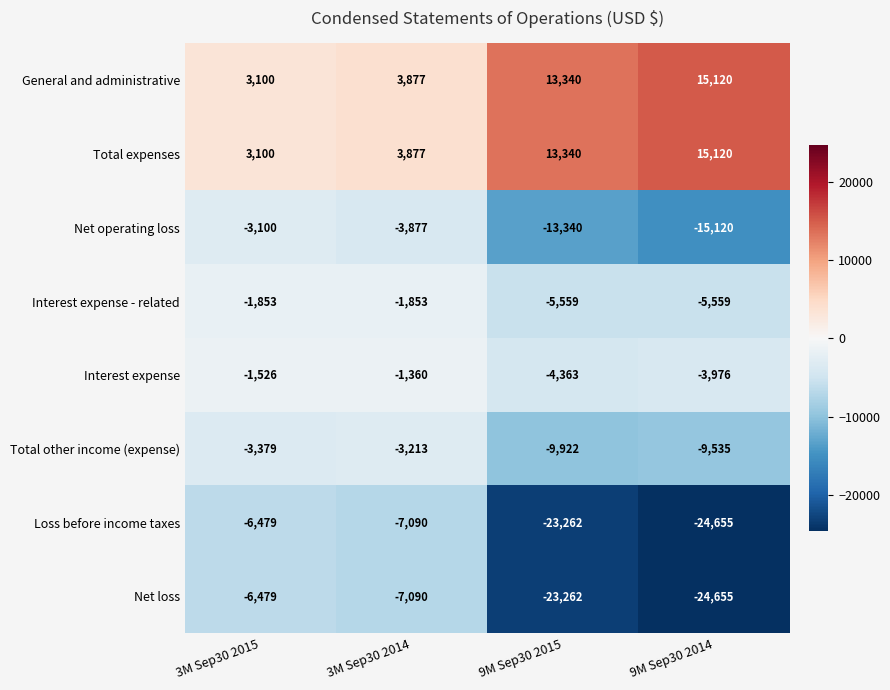

How many distinct data groups are displayed?

8